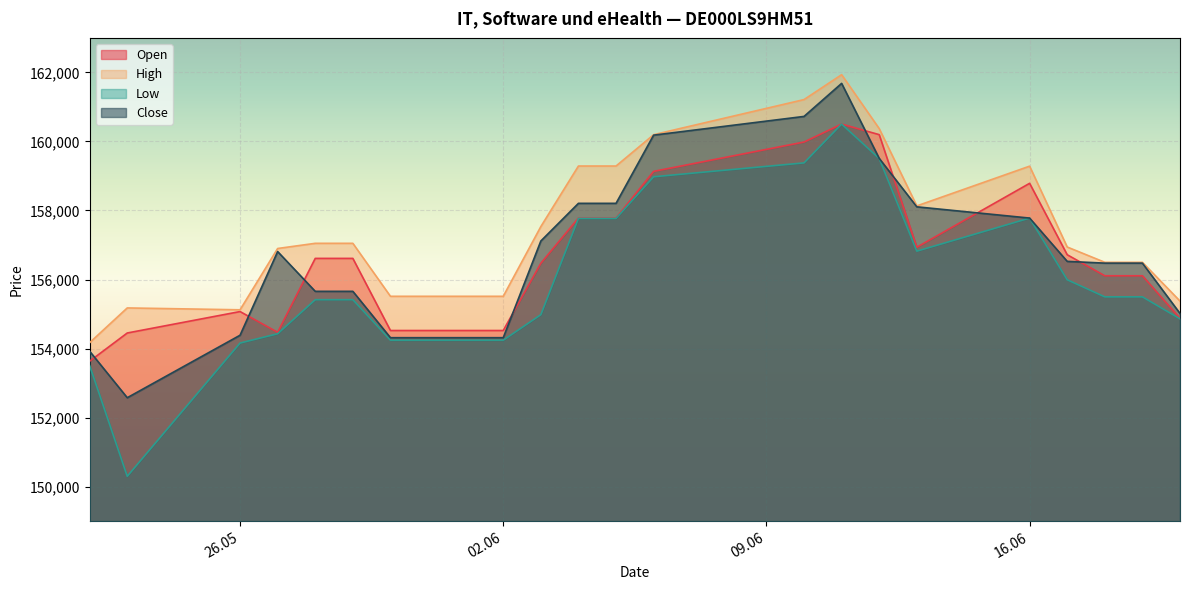

How many lines are shown in the chart?

4